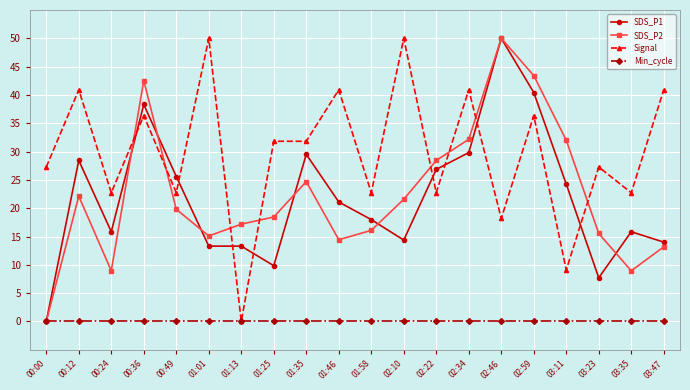

The SDS_P1 series shows 20.9 at 03:35. True or false?

False